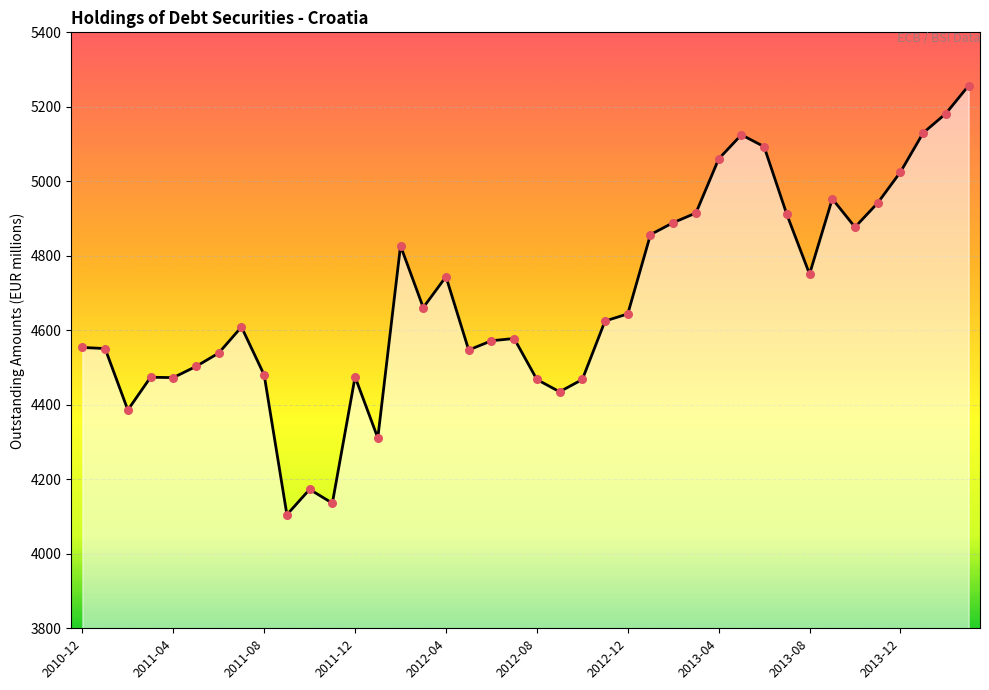

What is the difference between the maximum and minimum values?

1152